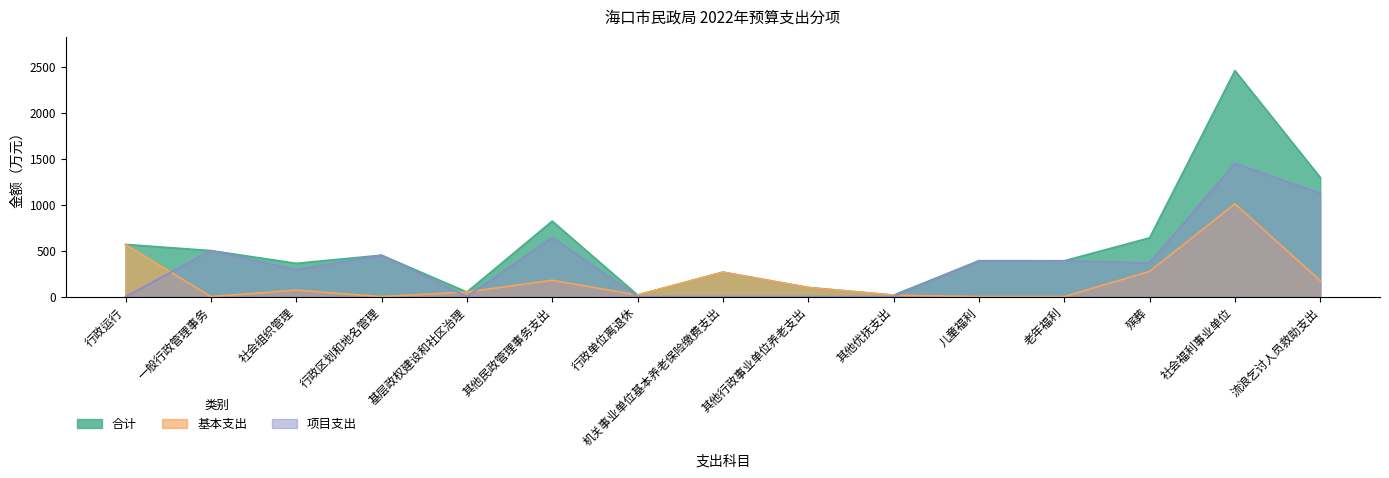

Reading left to right, extract all data points from this chart.

合计: 行政运行=566.9	一般行政管理事务=500.0	社会组织管理=361.4	行政区划和地名管理=450.0	基层政权建设和社区治理=49.6	其他民政管理事务支出=820.4	行政单位离退休=17.2	机关事业单位基本养老保险缴费支出=266.0	其他行政事业单位养老支出=99.0	其他优抚支出=16.2	儿童福利=389.4	老年福利=389.0	殡葬=638.6	社会福利事业单位=2455.4	流浪乞讨人员救助支出=1294.5
基本支出: 行政运行=566.9	一般行政管理事务=0.0	社会组织管理=69.8	行政区划和地名管理=0.0	基层政权建设和社区治理=49.6	其他民政管理事务支出=177.6	行政单位离退休=17.2	机关事业单位基本养老保险缴费支出=266.0	其他行政事业单位养老支出=99.0	其他优抚支出=16.2	儿童福利=0.0	老年福利=0.0	殡葬=273.6	社会福利事业单位=1008.0	流浪乞讨人员救助支出=172.8
项目支出: 行政运行=0.0	一般行政管理事务=500.0	社会组织管理=291.6	行政区划和地名管理=450.0	基层政权建设和社区治理=0.0	其他民政管理事务支出=642.8	行政单位离退休=0.0	机关事业单位基本养老保险缴费支出=0.0	其他行政事业单位养老支出=0.0	其他优抚支出=0.0	儿童福利=389.4	老年福利=389.0	殡葬=365.0	社会福利事业单位=1447.4	流浪乞讨人员救助支出=1121.8